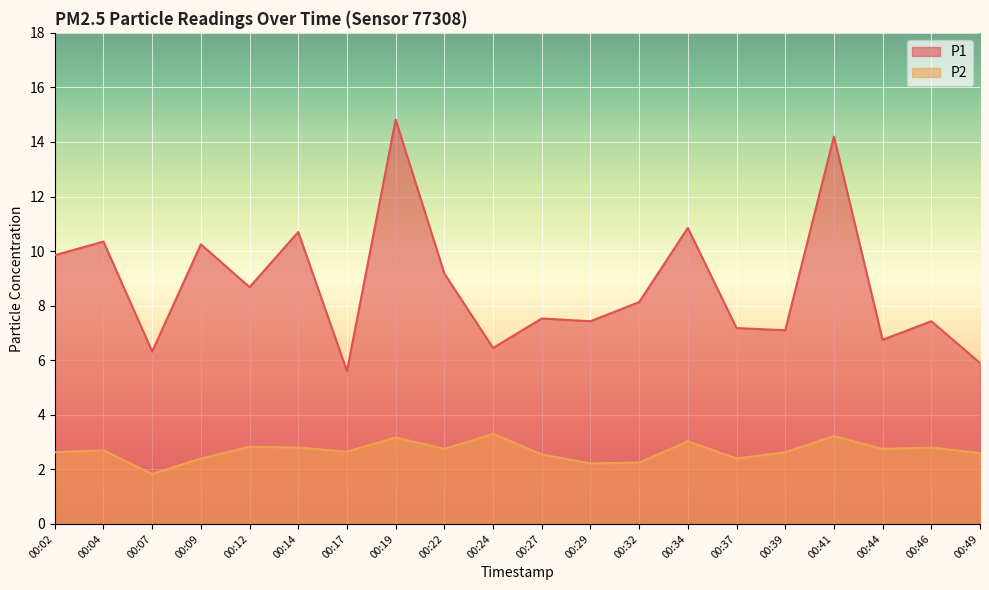

Is the value of P1 at 00:12 greater than the value of P2 at 00:41?

Yes